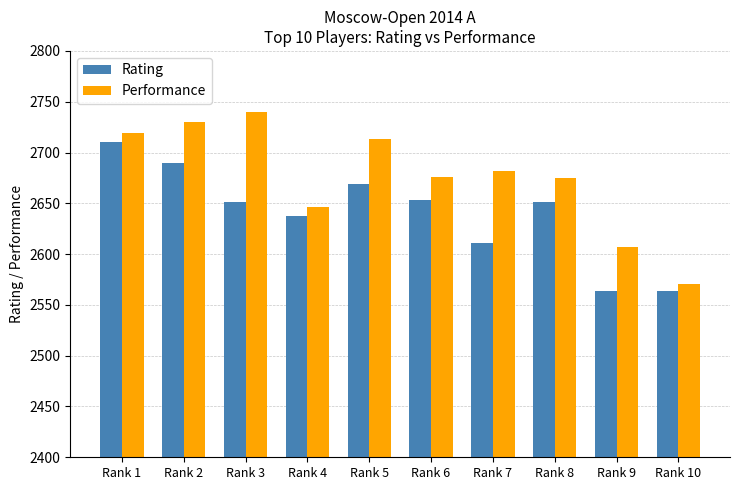

What is the maximum value shown in the chart?

2740